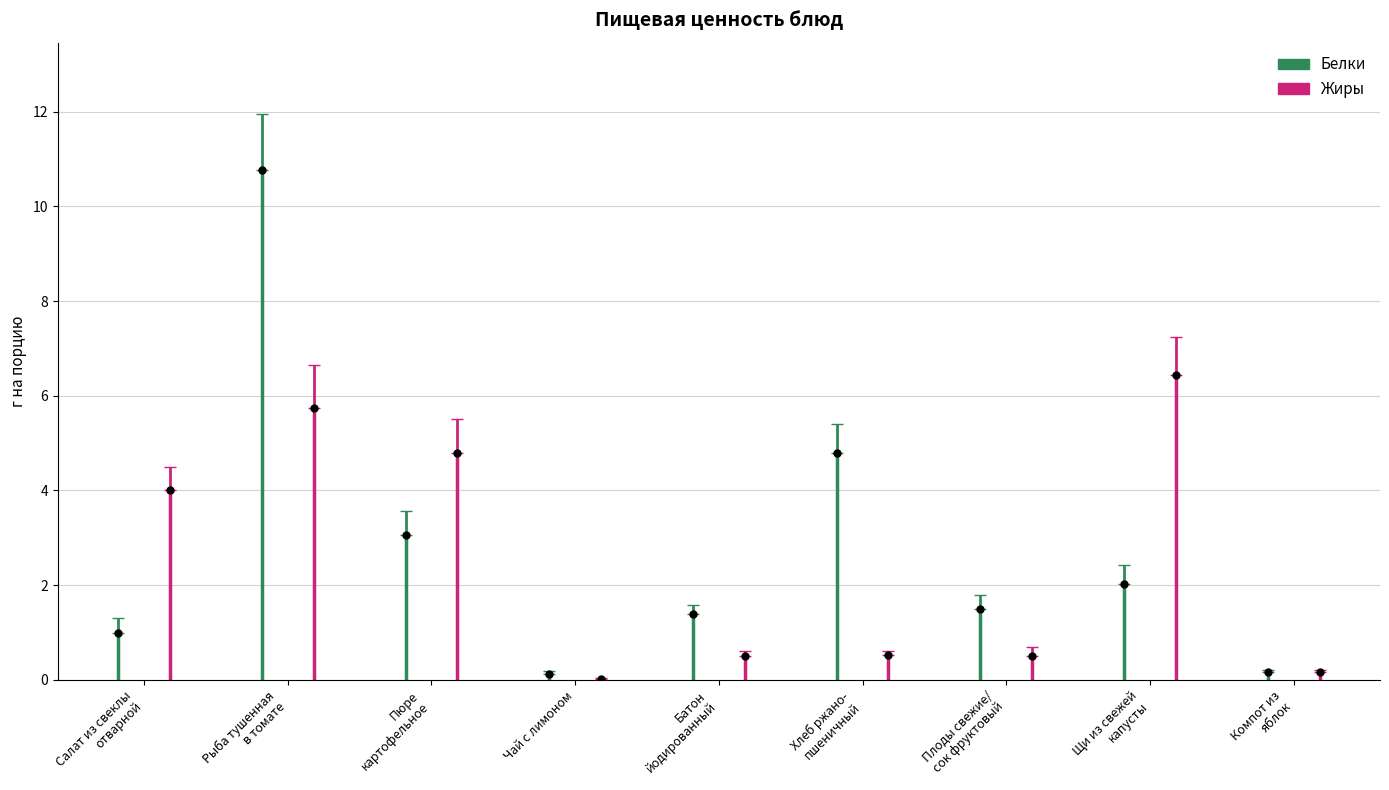

At which category is the sum across all series the highest?

Рыба тушенная
в томате